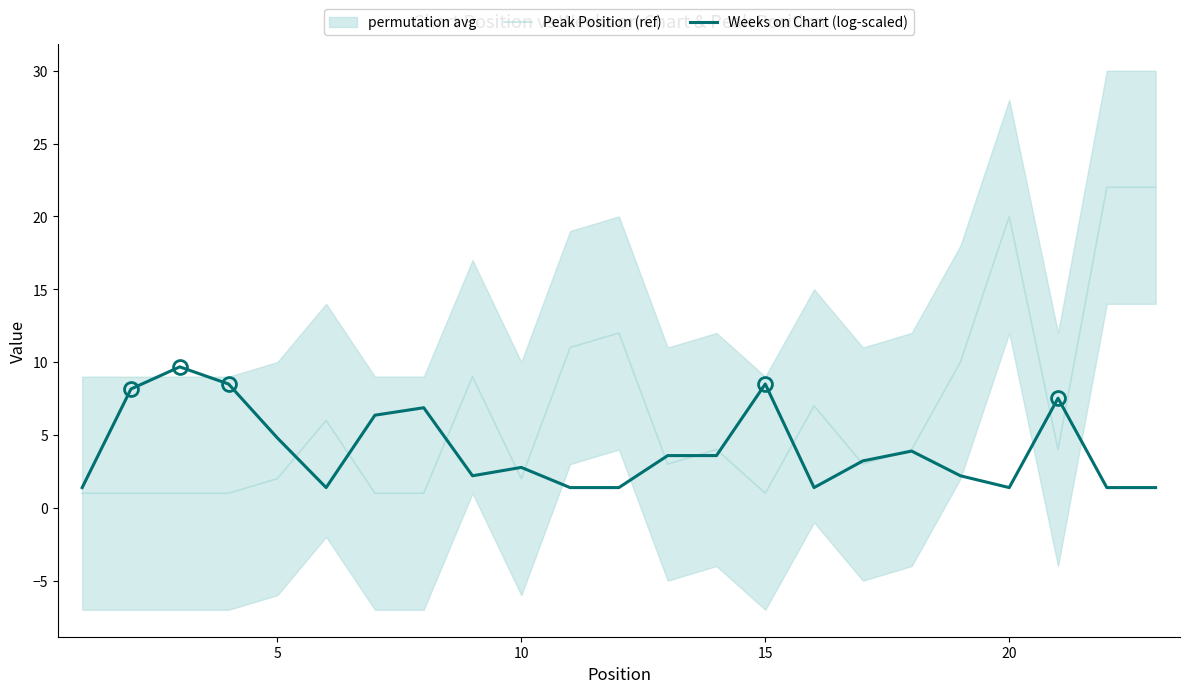

What is the maximum value for Peak Position (ref)?

22.0